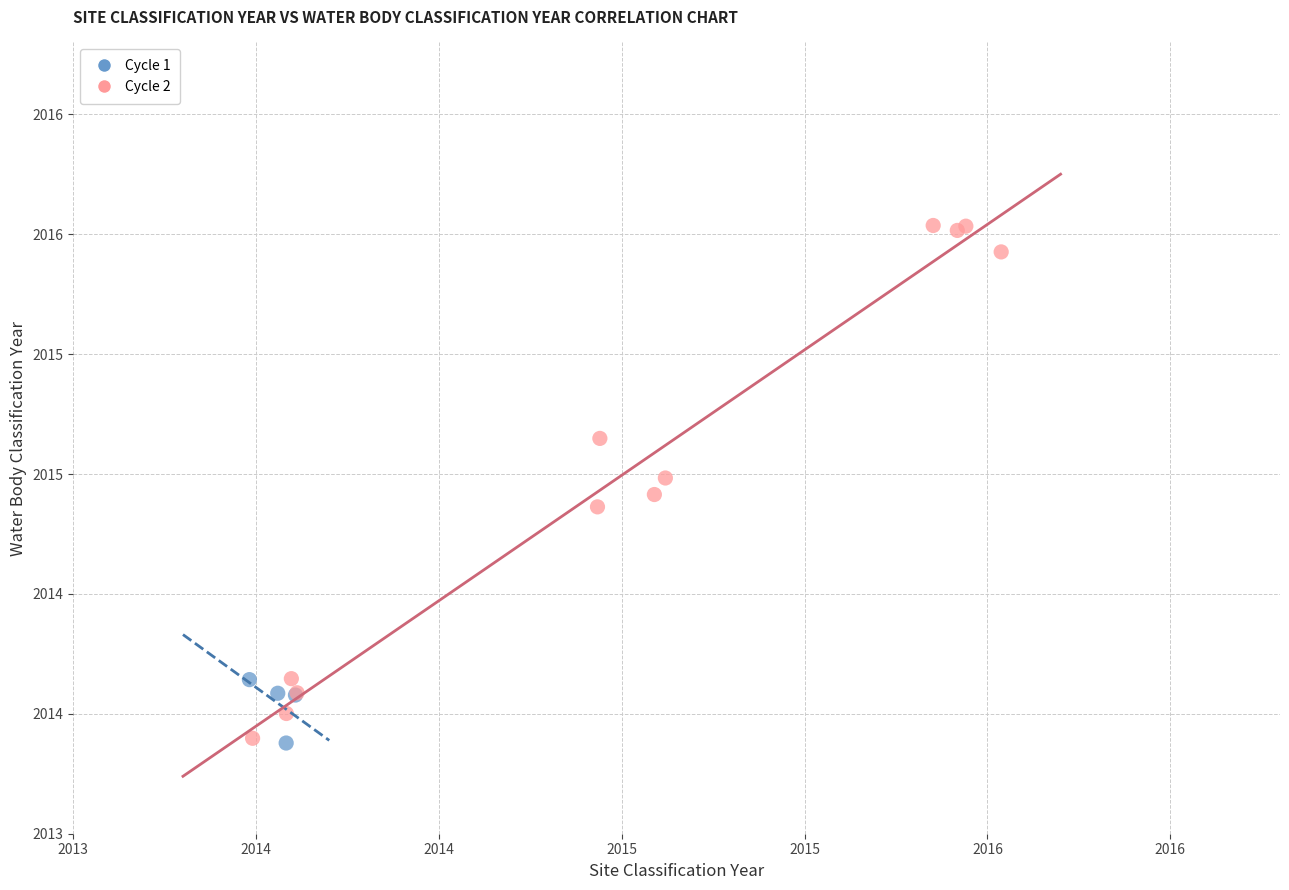

What are all the series names shown in the legend?

Cycle 1, Cycle 2